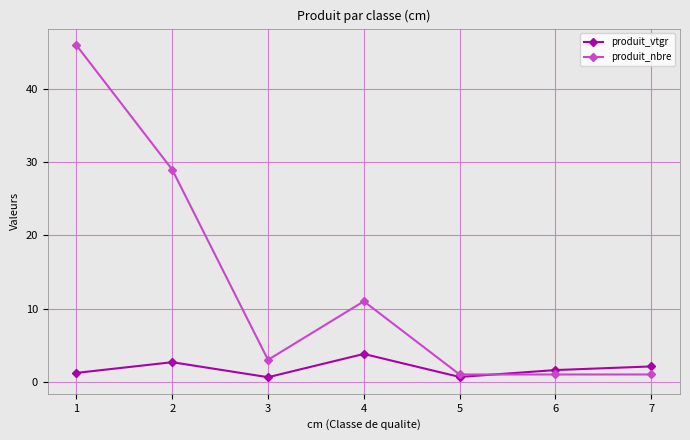

Which series changed the most between 1 and 2?

produit_nbre